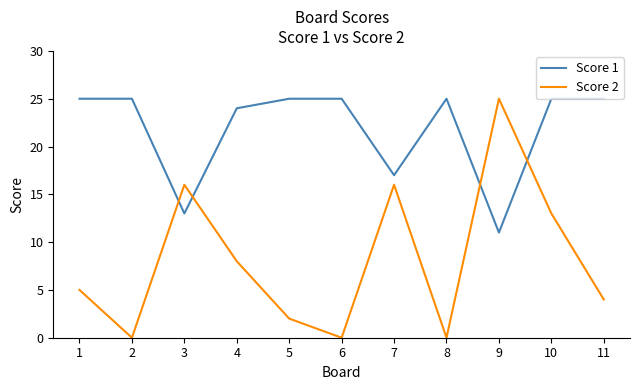

Which series has the widest spread of values?

Score 2